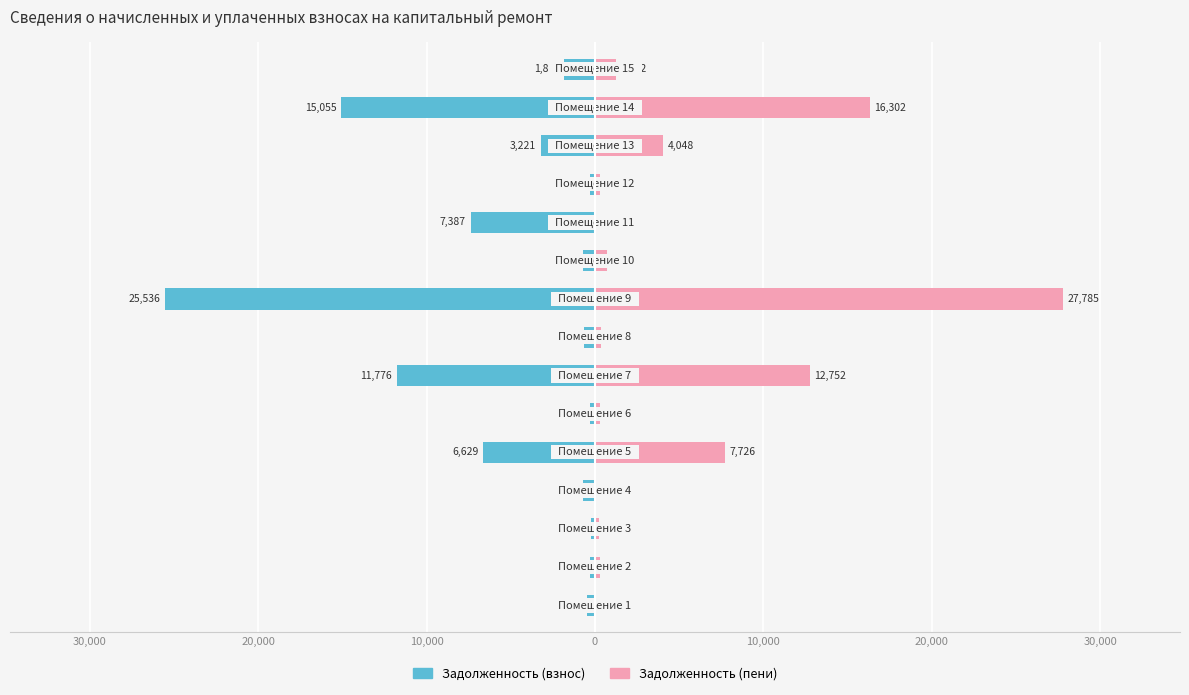

How many distinct data groups are displayed?

2